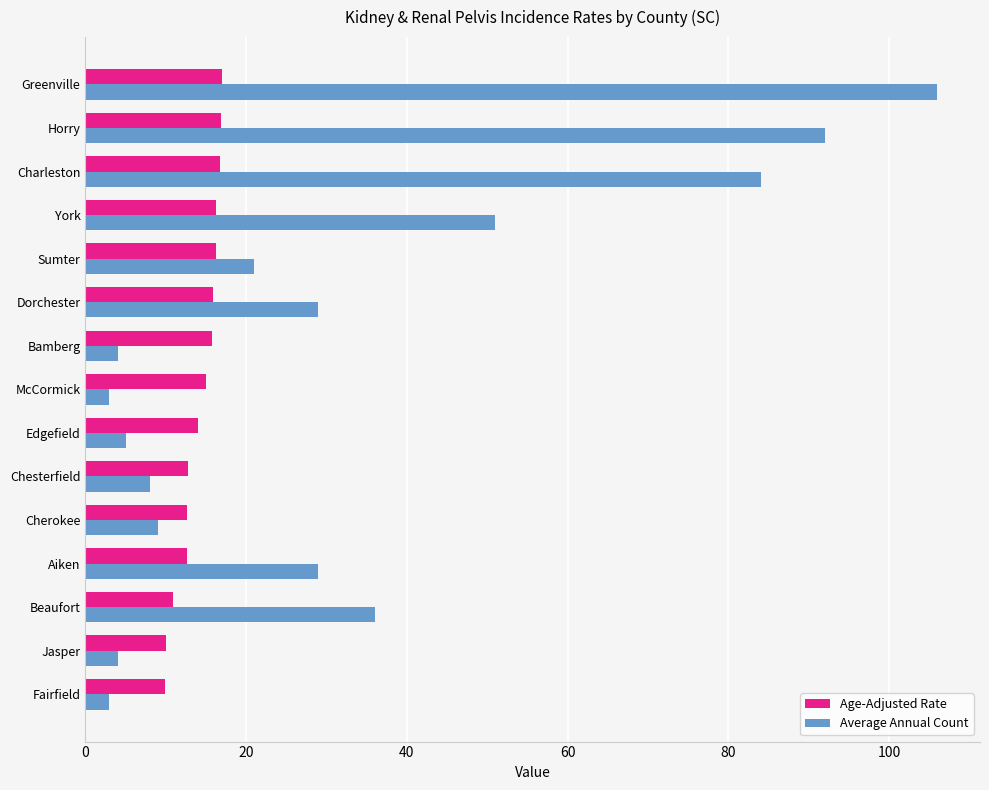

What is the average value of the Average Annual Count series?

32.3